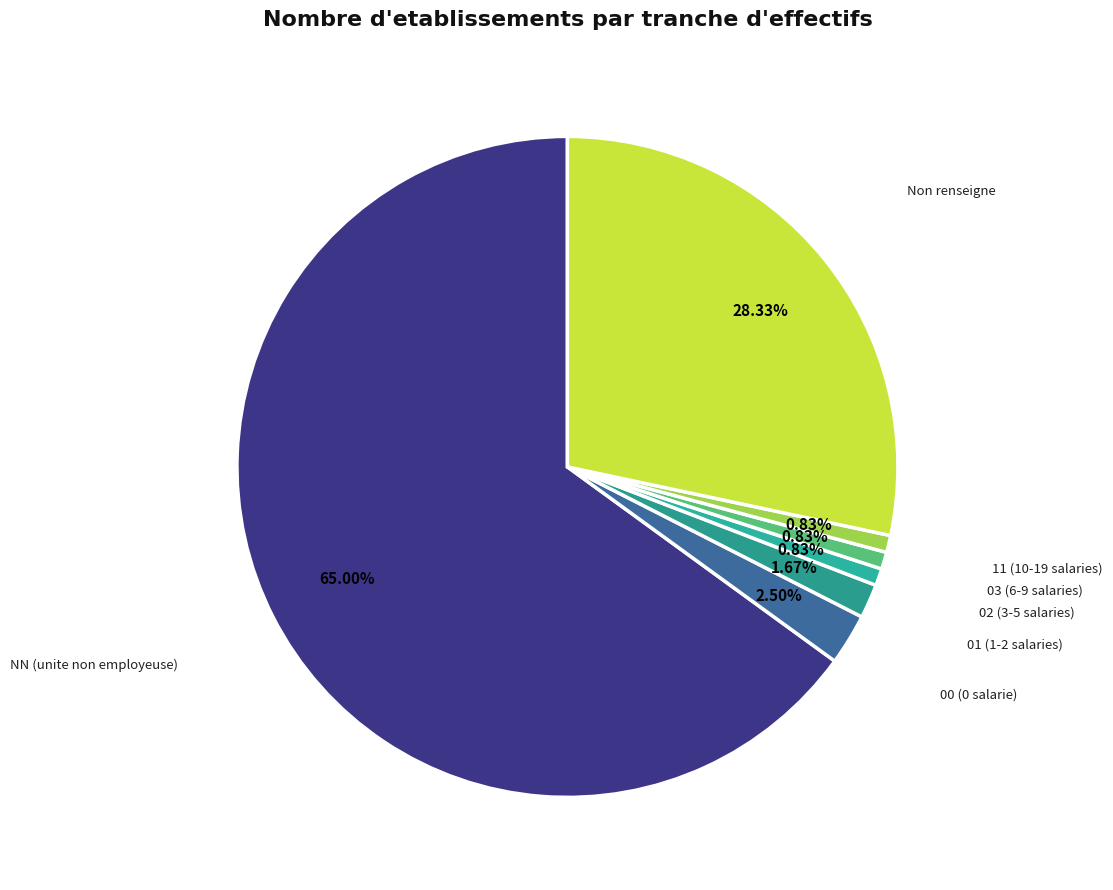

Which has a higher value, 01 (1-2 salaries) or 11 (10-19 salaries)?

01 (1-2 salaries)